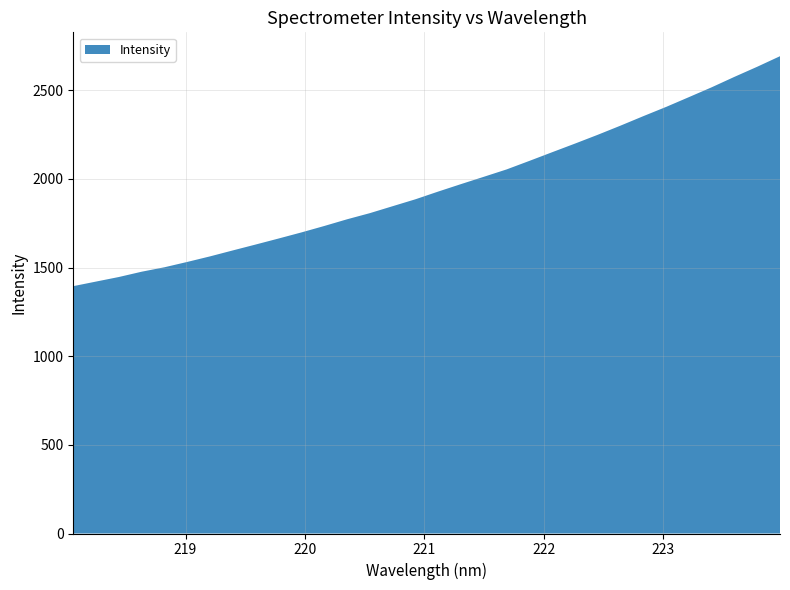

Reading right to left, list all the values displayed in this chart.

223.9802=2692.7	223.7895=2633.2	223.5987=2576.2	223.408=2517.4	223.2172=2461.8	223.0264=2406.6	222.8355=2354.5	222.6447=2301.1	222.4538=2249.4	222.263=2199.7	222.0721=2151.2	221.8812=2102.2	221.6902=2054.0	221.4993=2012.4	221.3083=1971.2	221.1174=1929.2	220.9264=1885.6	220.7354=1846.5	220.5444=1807.3	220.3533=1772.6	220.1623=1734.8	219.9712=1698.6	219.7801=1664.2	219.589=1630.5	219.3979=1597.3	219.2067=1563.6	219.0156=1532.2	218.8244=1502.1	218.6332=1477.0	218.442=1447.1	218.2508=1421.3	218.0596=1395.4